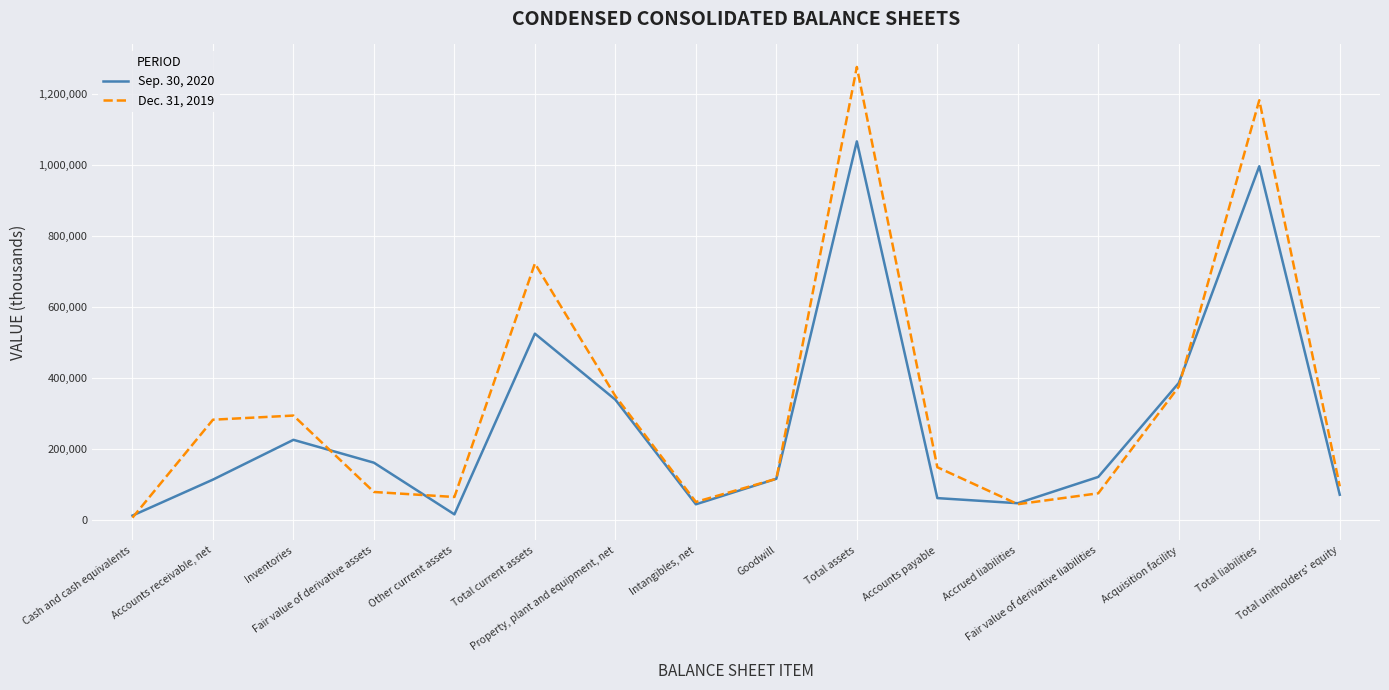

True or false: Dec. 31, 2019 has a value of 1181761 at Total liabilities.

True